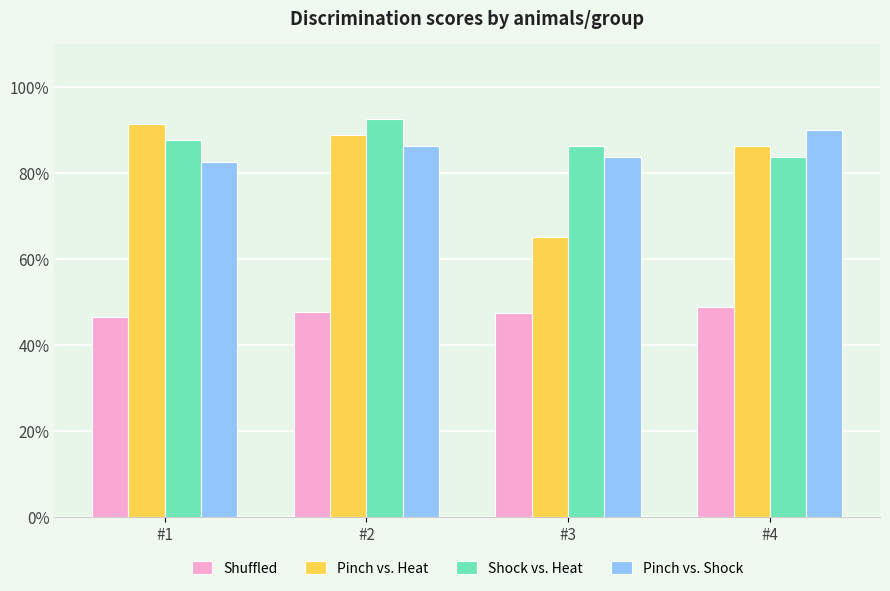

Rank the series by their maximum value, from lowest to highest.

Shuffled, Pinch vs. Shock, Pinch vs. Heat, Shock vs. Heat